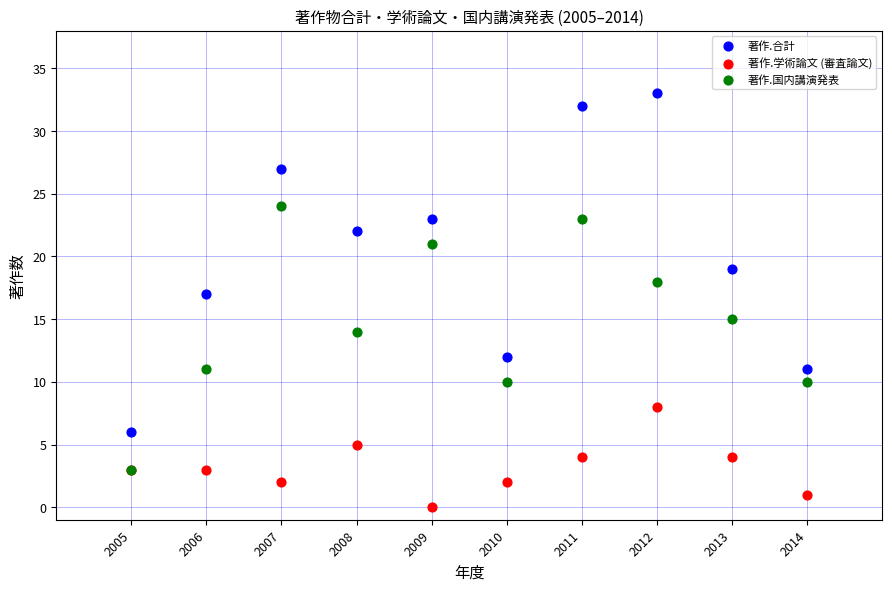

Which series has the widest spread of Y values?

著作.合計